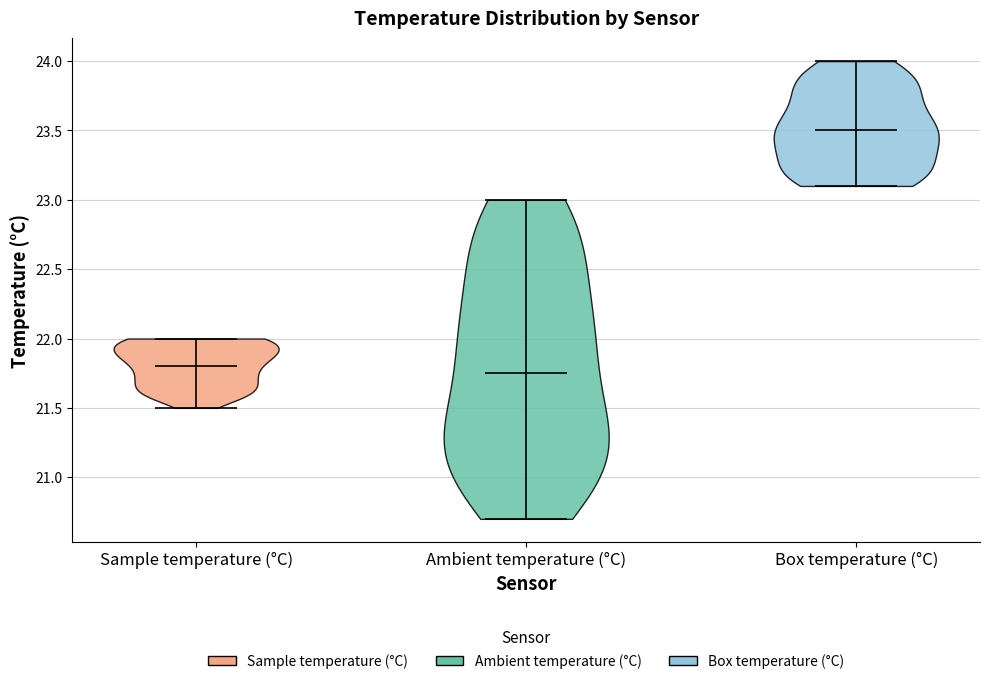

Which violin has the lowest median line?

Ambient temperature (°C)